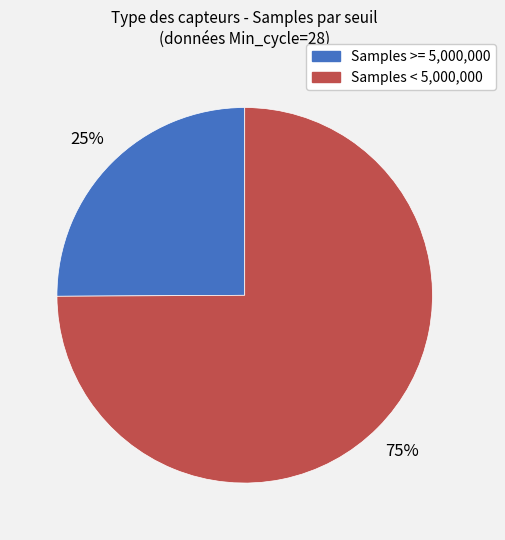

To the nearest percent, what is the average slice percentage?

50%